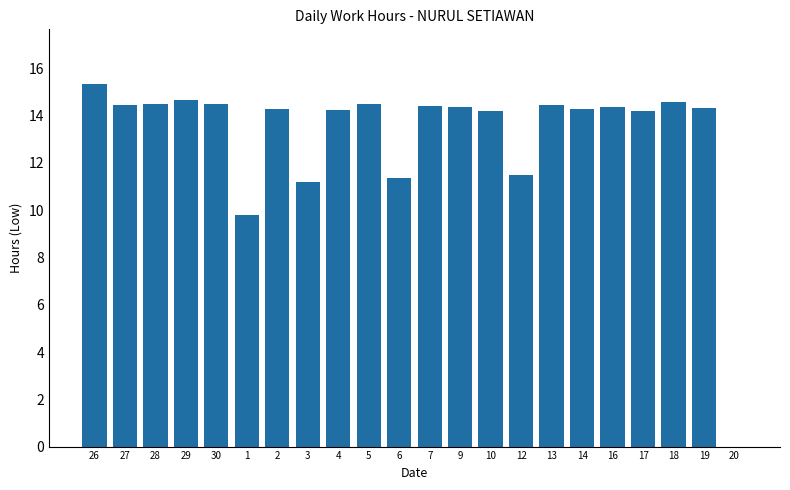

Which has a higher value, 16 or 1?

16